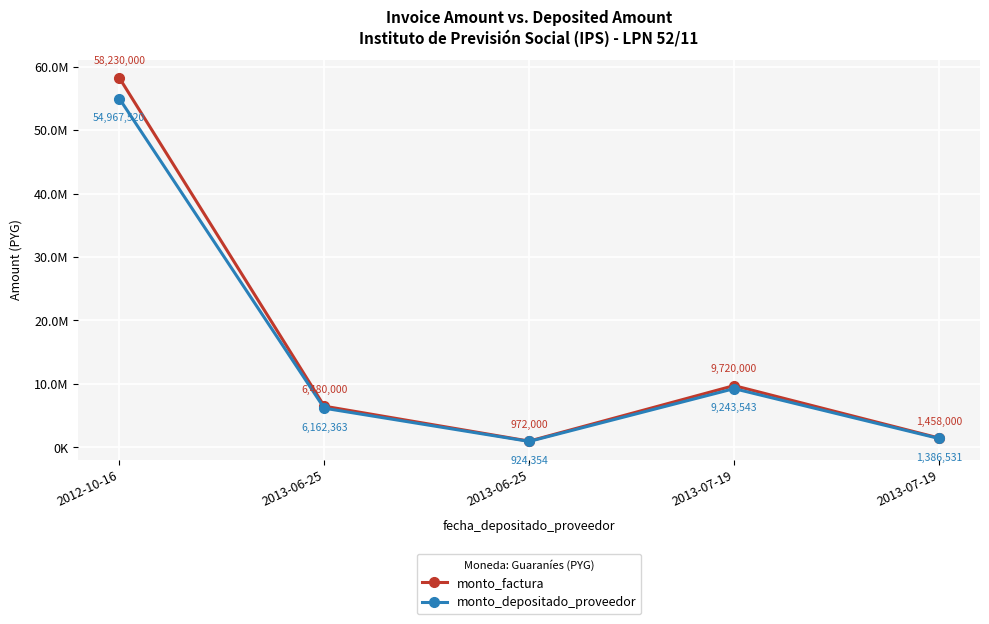

Does the chart display data point markers on the line(s)?

Yes